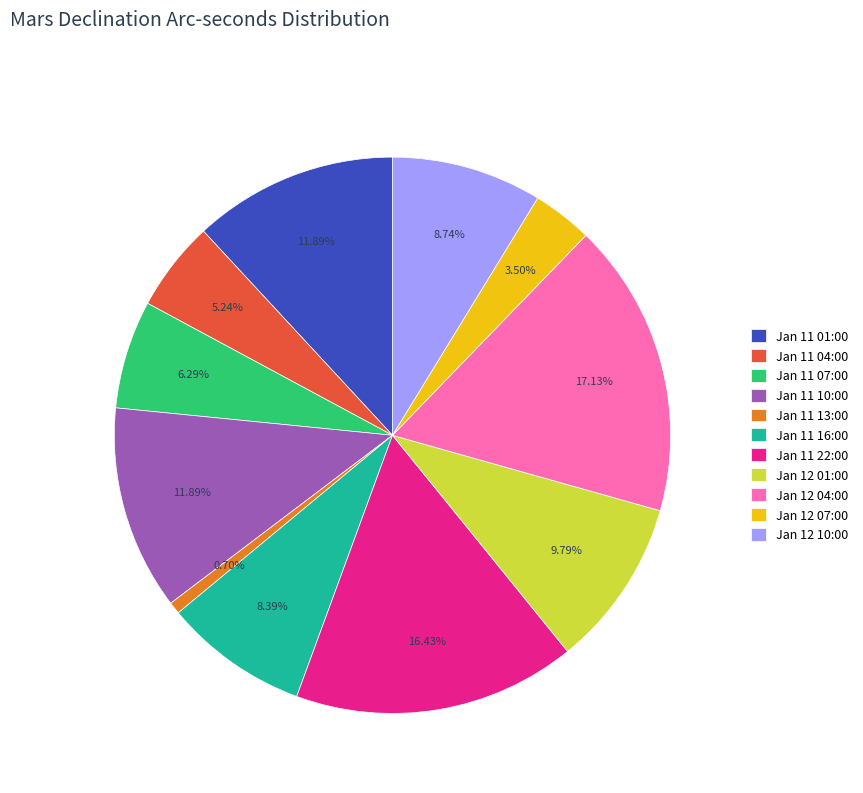

Is there any slice that represents more than half of the pie?

No